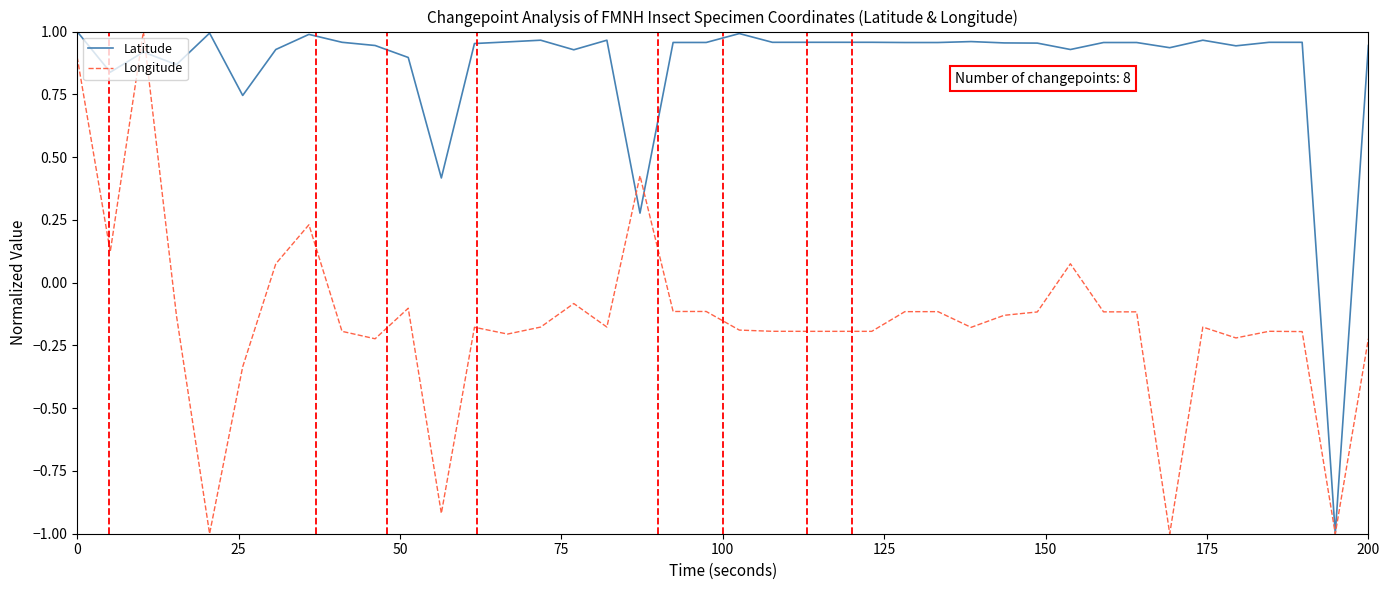

What is the difference between the second highest and minimum values in the Latitude series?

2.0